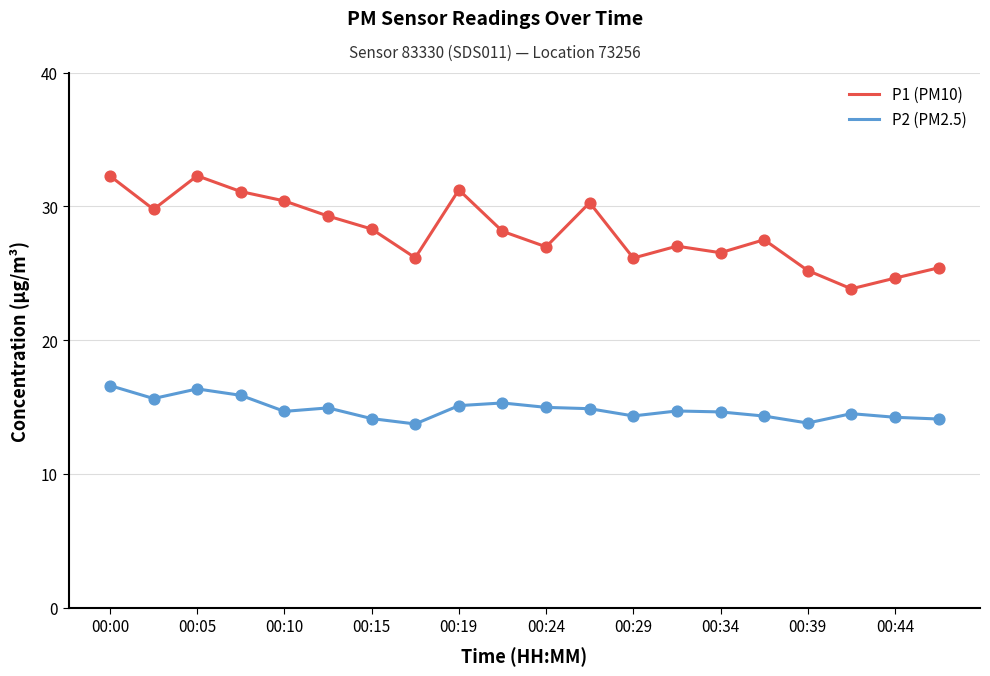

Which series has the widest spread of values?

P1 (PM10)